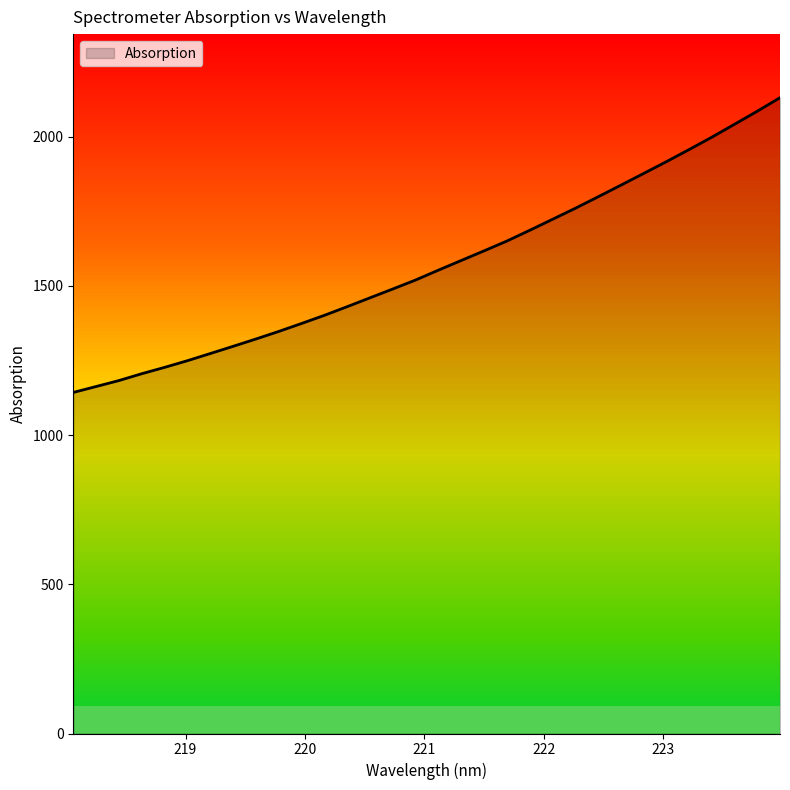

What is the label of the 16th point from the right?

221.1174